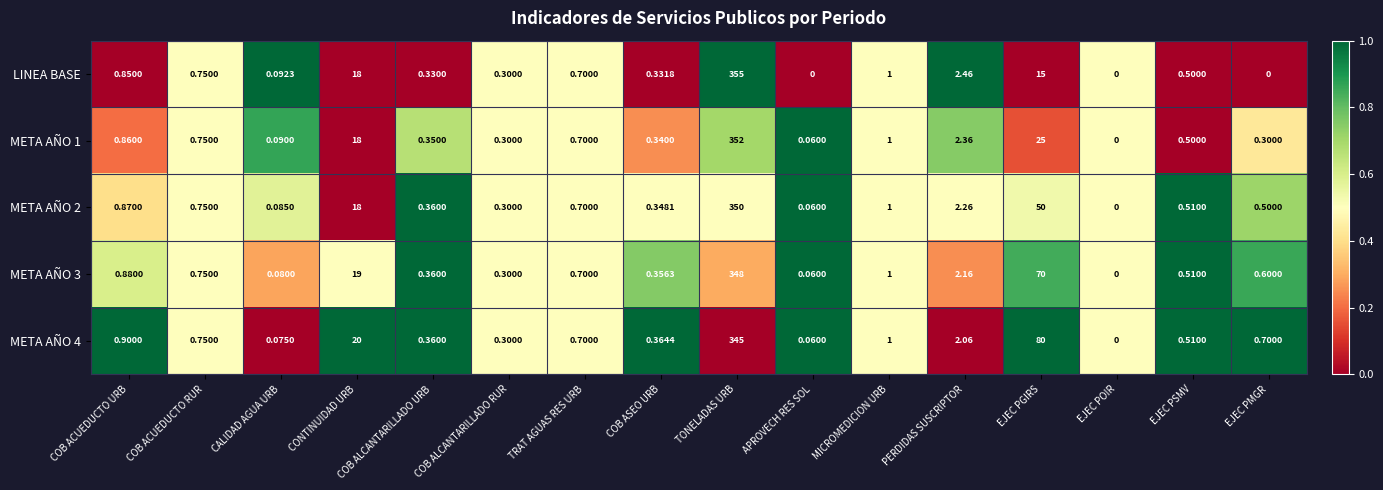

Is the value of META AÑO 4 at EJEC PSMV greater than the value of META AÑO 2 at COB ALCANTARILLADO RUR?

Yes